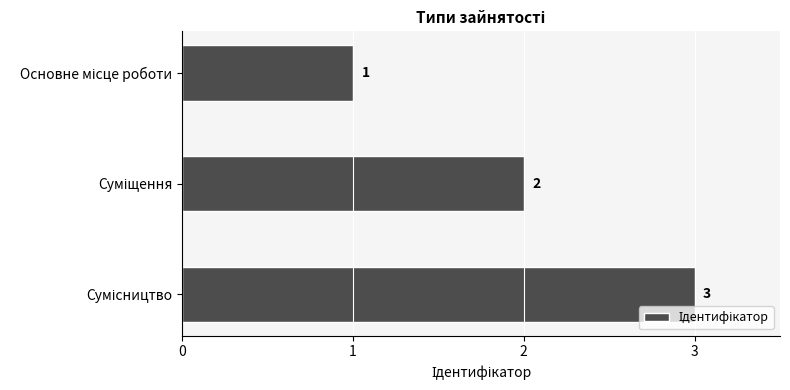

Are the bars grouped side by side (vs. stacked)?

No